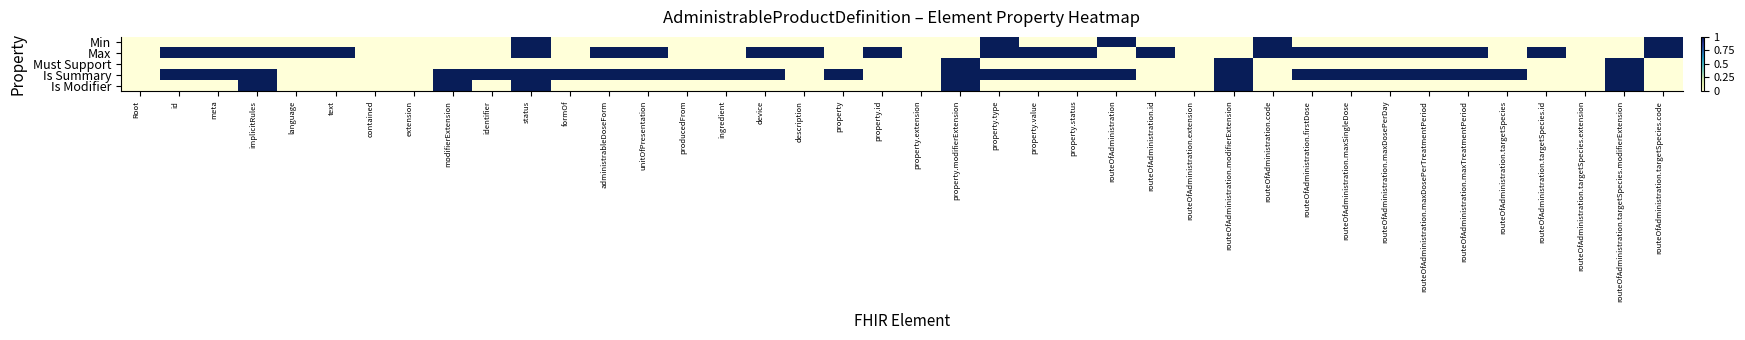

What is the difference between the highest and lowest values at identifier?

1